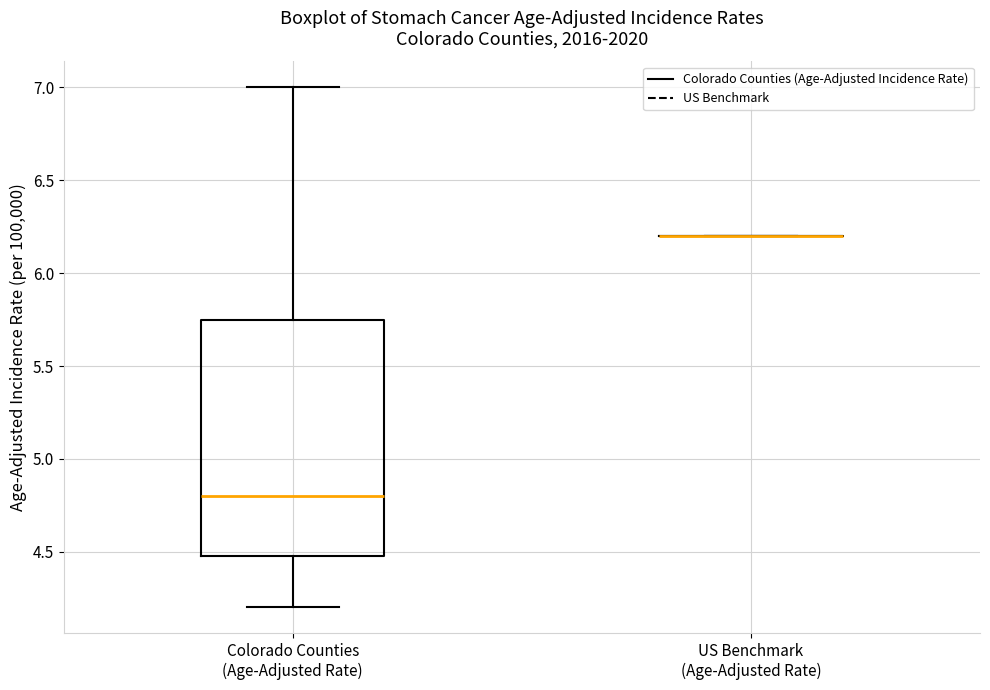

Which box is the tallest, from its lower edge to its upper edge?

Colorado Counties (Age-Adjusted Rate)